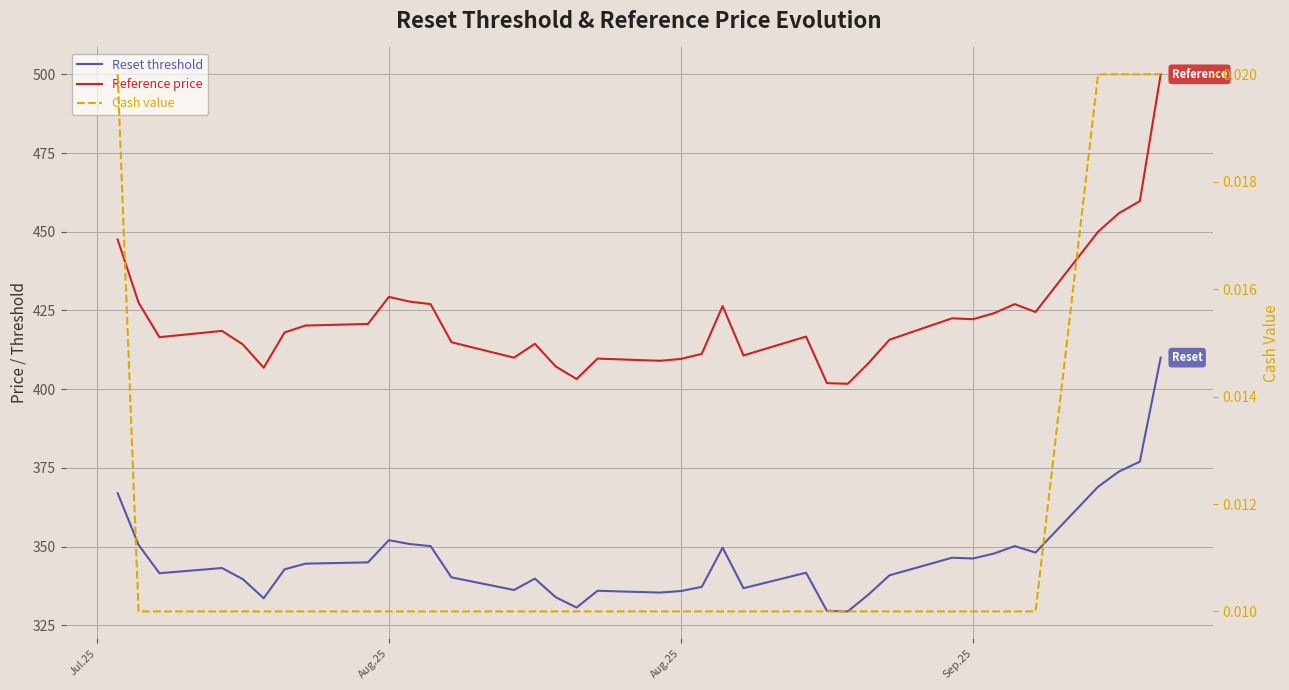

Rank the series by their average value, from highest to lowest.

Reference price, Reset threshold, Cash value